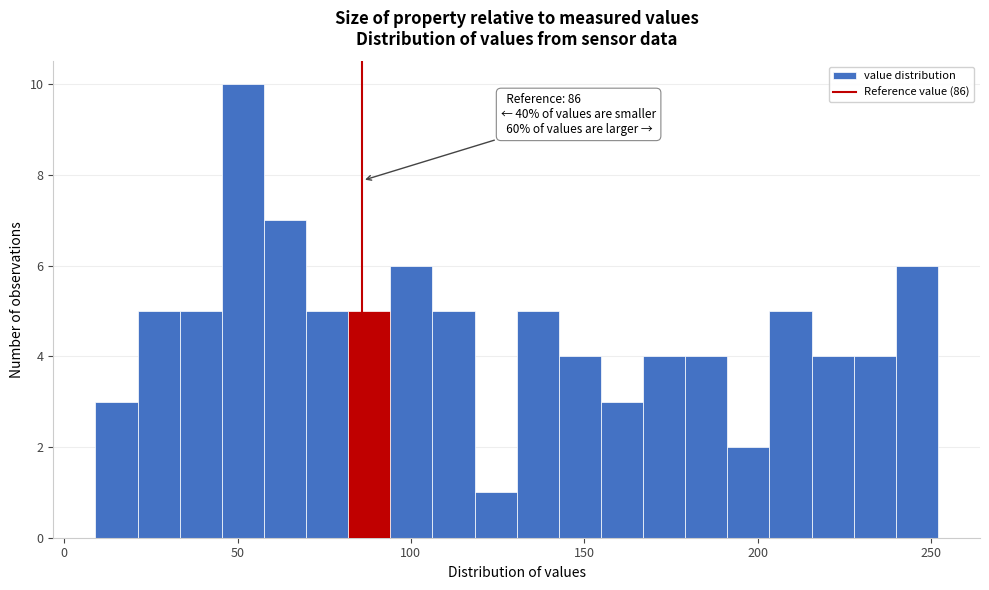

Read against the x-axis, roughly where is the centre of the tallest bar?

50